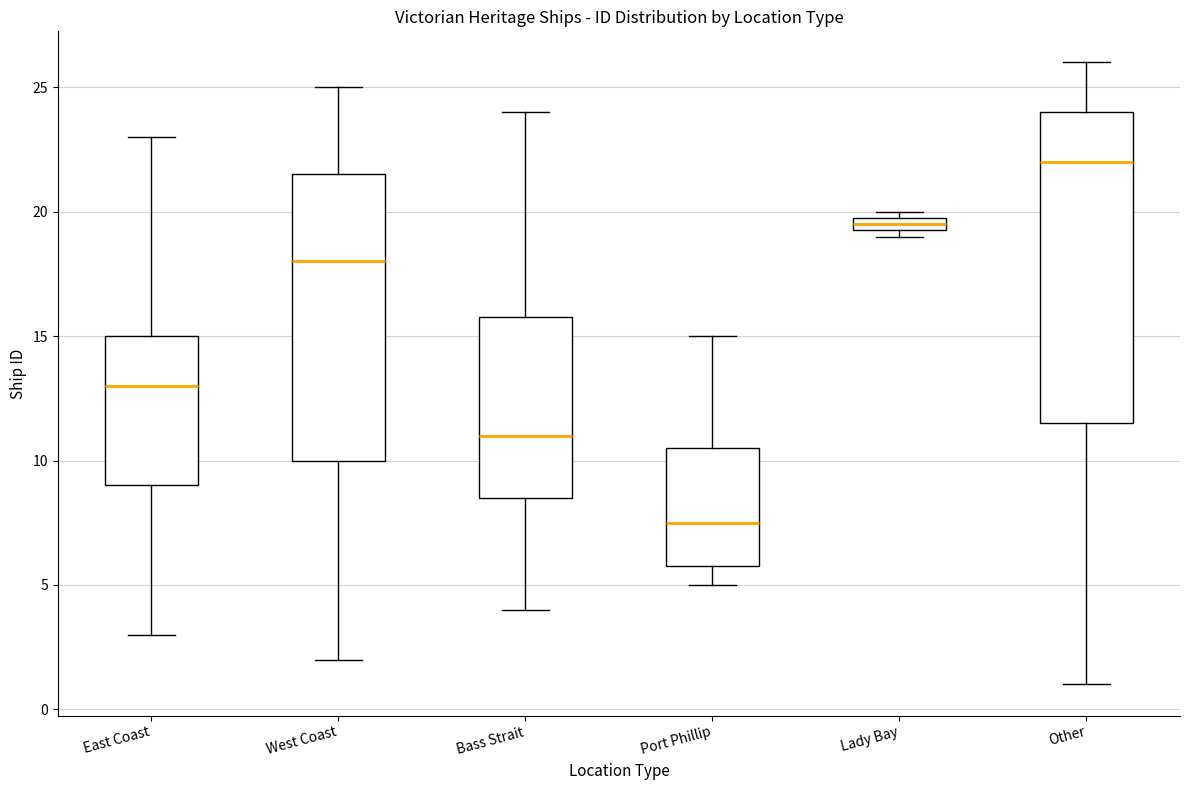

Where is the lower edge of the box for Lady Bay on the y-axis? The values are not printed on the chart, so give them approximately, as read against the axis.

19.5